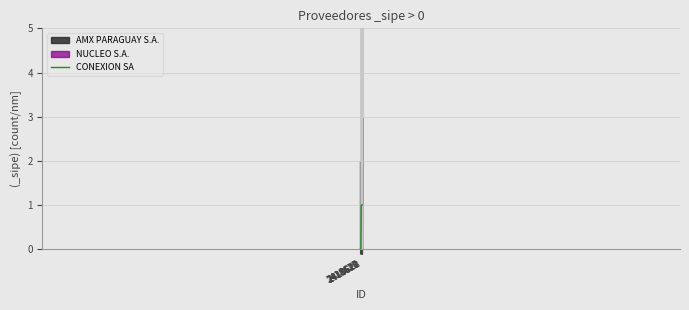

True or false: the data has more than 2 interior local peaks.

False